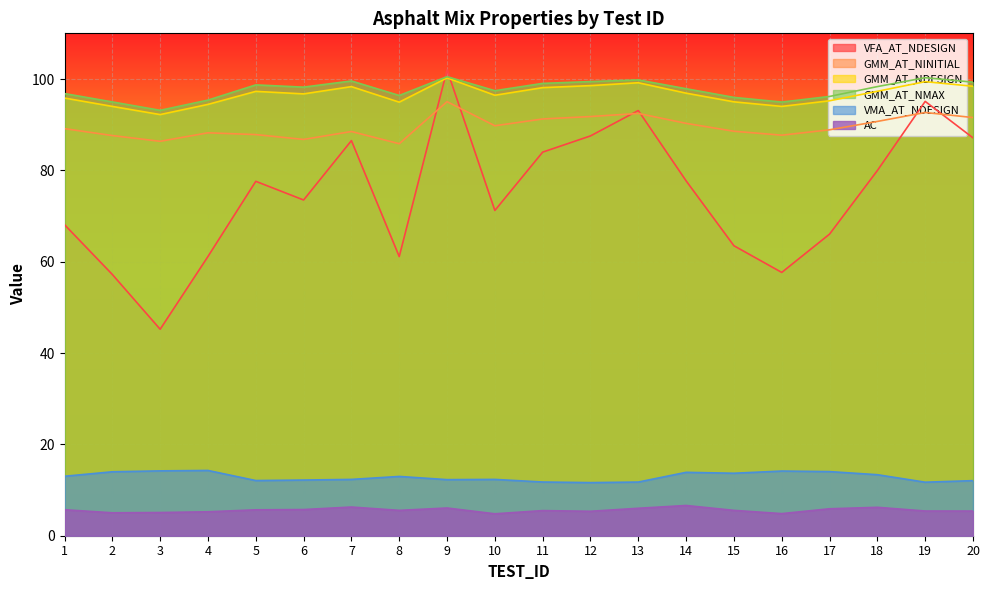

Reading left to right, what are all the values shown in this chart?

VFA_AT_NDESIGN: 68.1	57.2	45.2	61.1	77.6	73.5	86.5	61.1	102.0	71.2	84.0	87.5	93.1	77.7	63.5	57.6	66.0	80.0	95.1	87.1
GMM_AT_NINITIAL: 89.1	87.6	86.4	88.2	87.8	86.8	88.5	85.8	95.0	89.8	91.2	91.8	92.5	90.3	88.6	87.7	88.9	90.7	92.7	91.6
GMM_AT_NDESIGN: 95.8	94.0	92.2	94.4	97.3	96.7	98.3	94.9	100.2	96.4	98.1	98.5	99.2	96.9	95.0	94.0	95.2	97.3	99.4	98.4
GMM_AT_NMAX: 96.8	95.0	93.1	95.4	98.7	98.2	99.6	96.4	100.5	97.4	99.0	99.4	99.8	97.9	96.0	95.0	96.2	98.3	100.3	99.3
VMA_AT_NDESIGN: 13.0	14.0	14.2	14.3	12.1	12.2	12.3	13.0	12.3	12.3	11.8	11.6	11.8	13.9	13.7	14.2	14.0	13.4	11.7	12.1
AC: 5.7	5.0	5.1	5.2	5.7	5.7	6.3	5.5	6.1	4.8	5.5	5.3	6.0	6.6	5.5	4.8	5.9	6.2	5.4	5.4